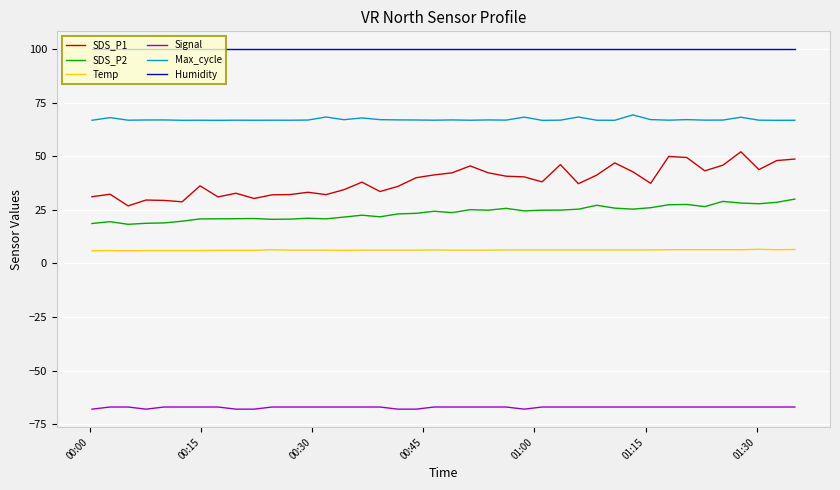

Which series has the largest total across all categories?

Humidity